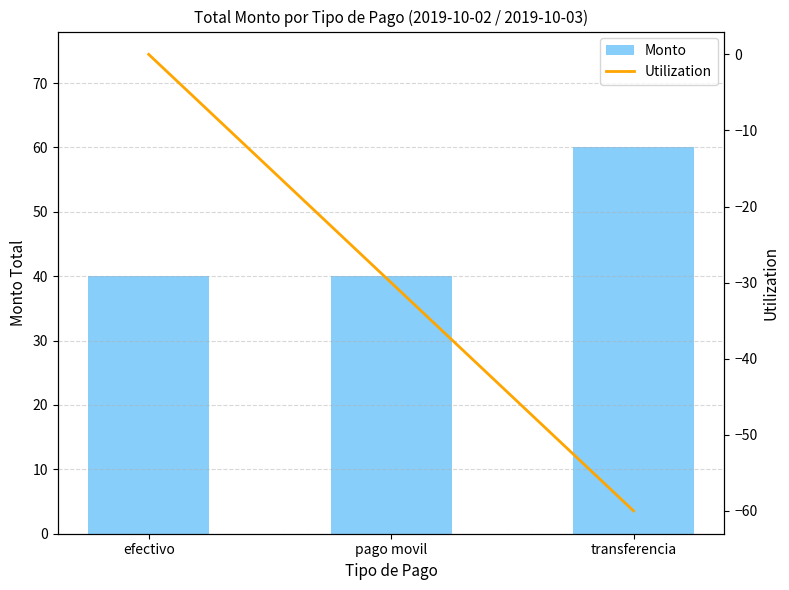

What position from the left is transferencia?

3